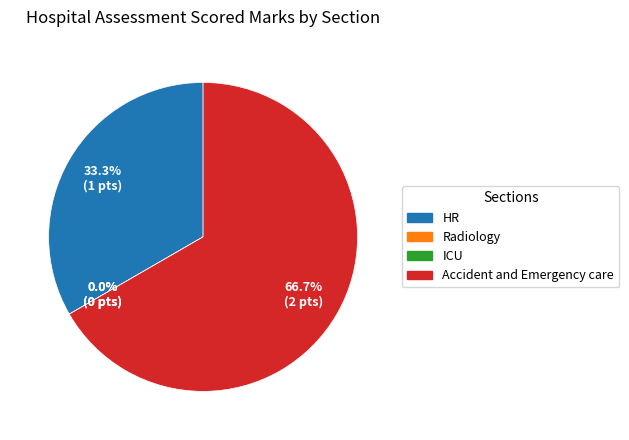

Is it true that HR is 33% of the pie?

True